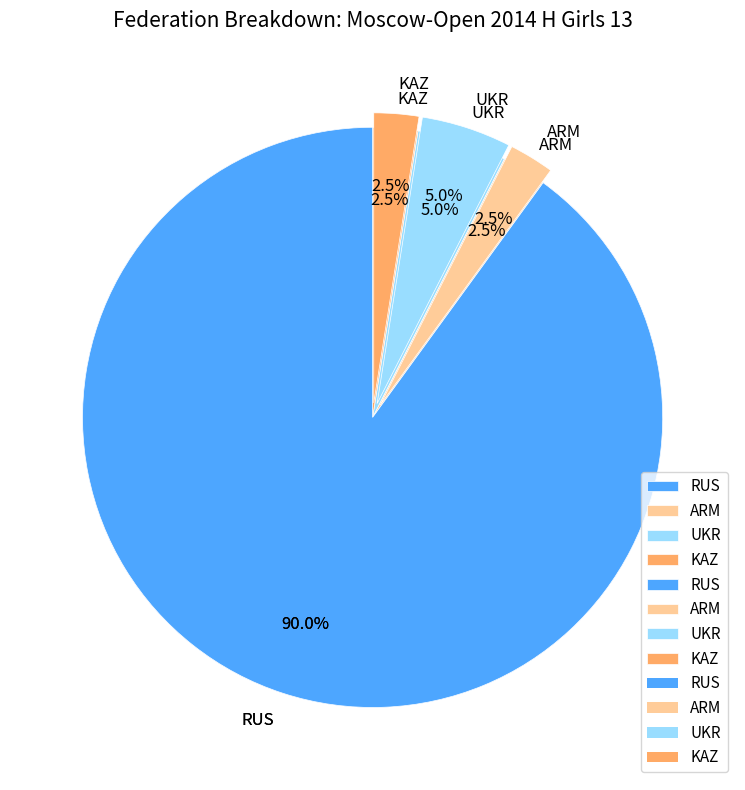

Which slice is the largest?

RUS